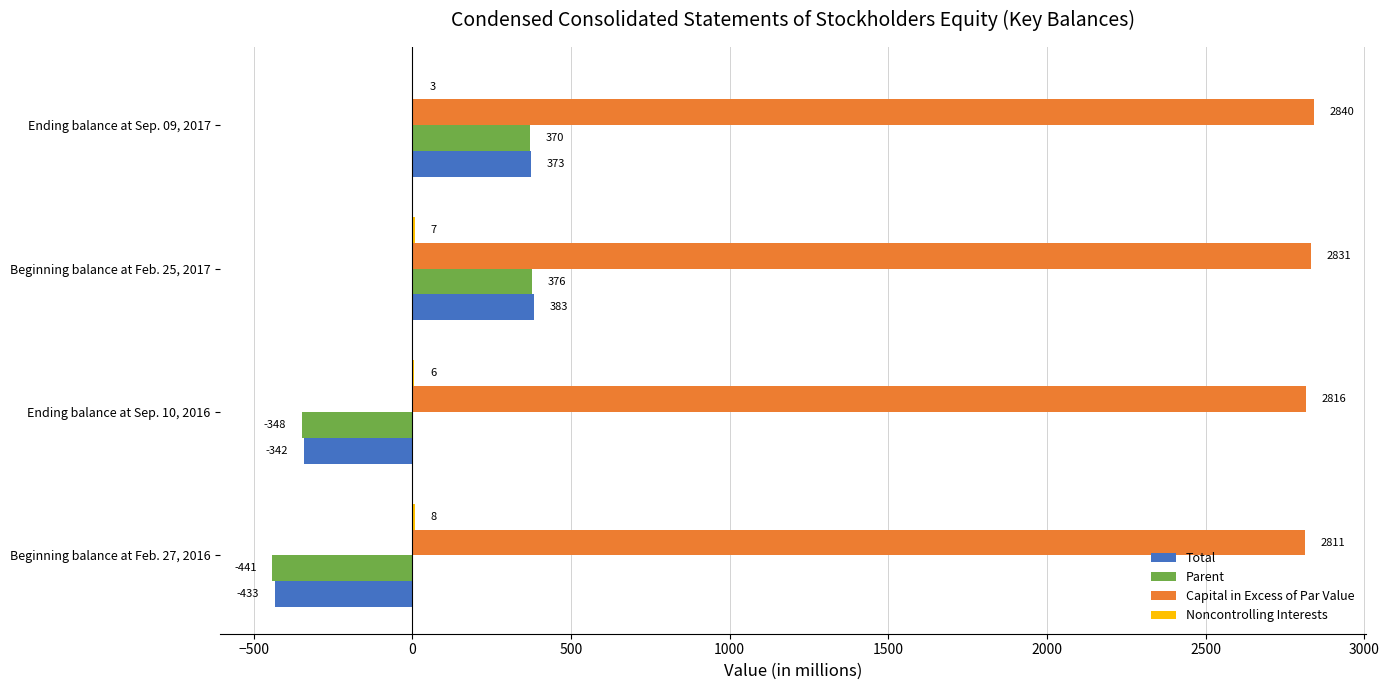

Read the Total value at Beginning balance at Feb. 27, 2016, to the nearest 100.

-400